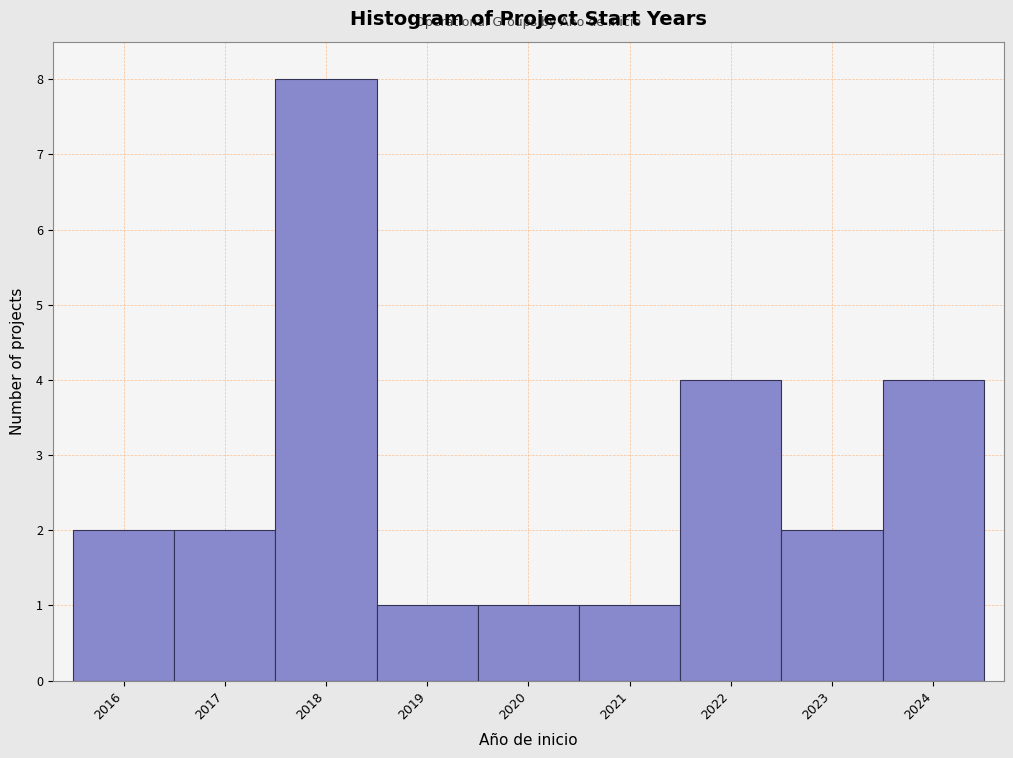

How tall is the bar that spans 2017.5 to 2018.5 on the x-axis? The values are not printed on the chart, so give them approximately, as read against the axis.

8